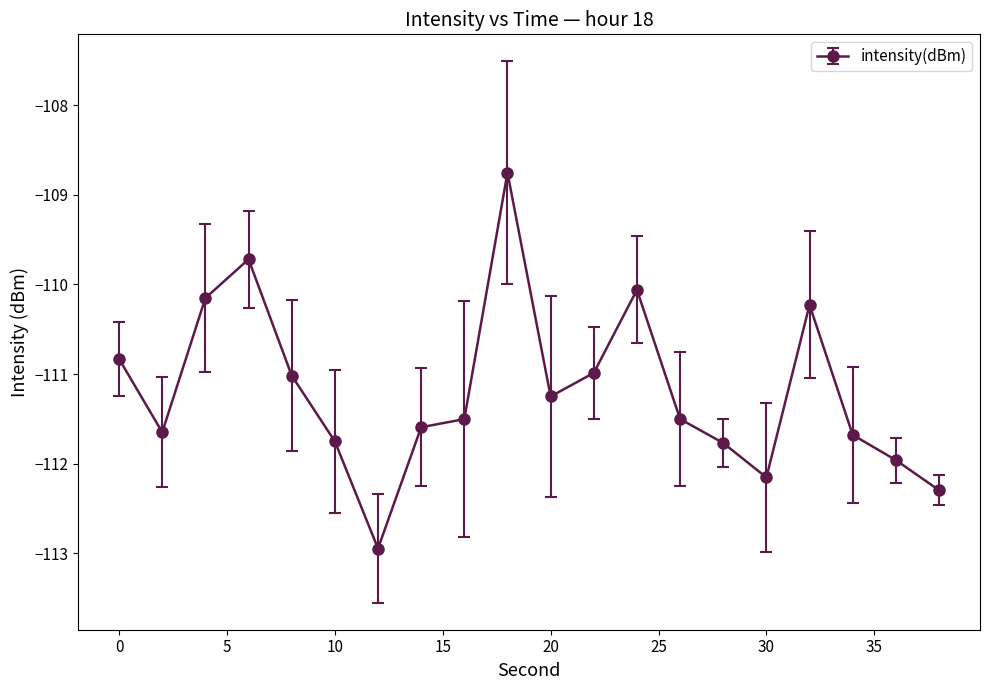

Does the chart have visible grid lines?

No